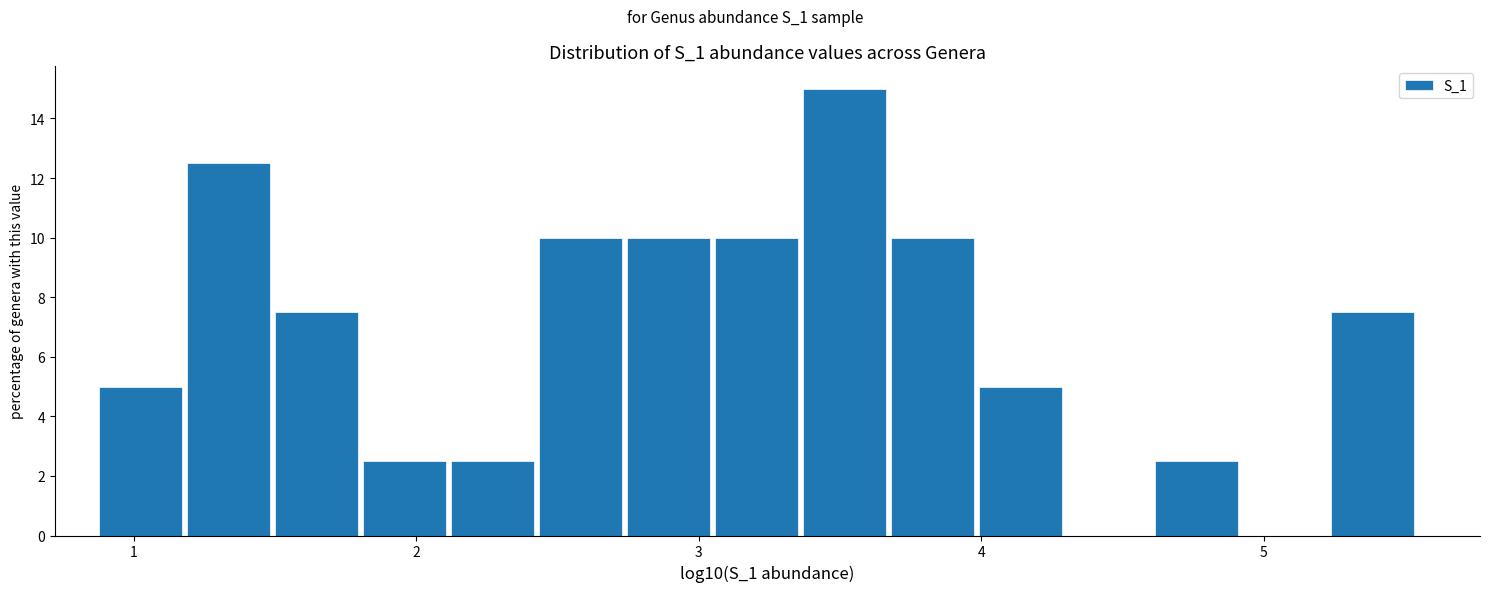

Read against the x-axis, roughly where is the centre of the tallest bar?

3.5